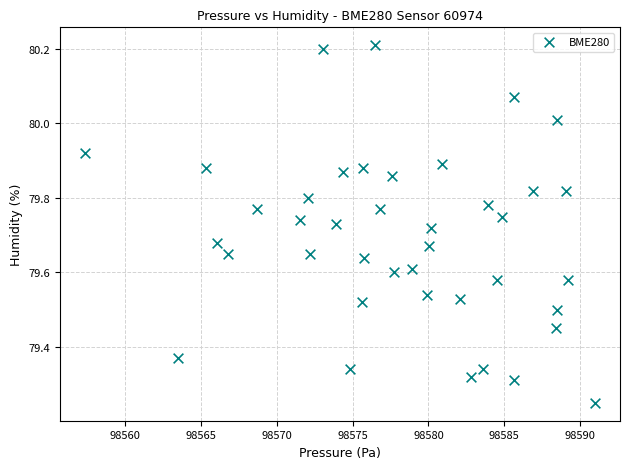

What is the range of X values (max minus min)?

33.5